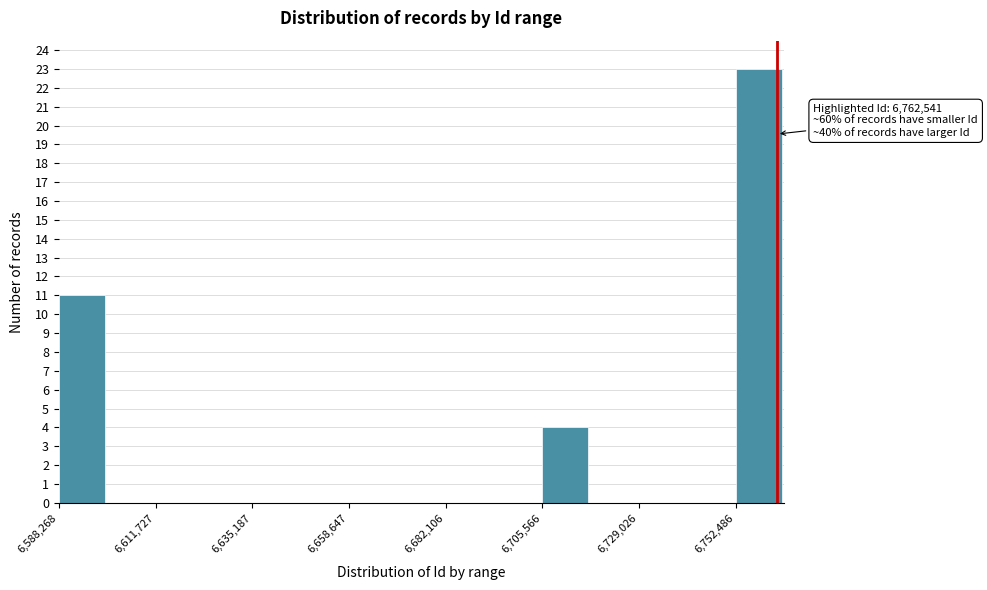

Around what value on the x-axis is the tallest bar? Give the approximate position of its centre, as read against the axis.

6760000